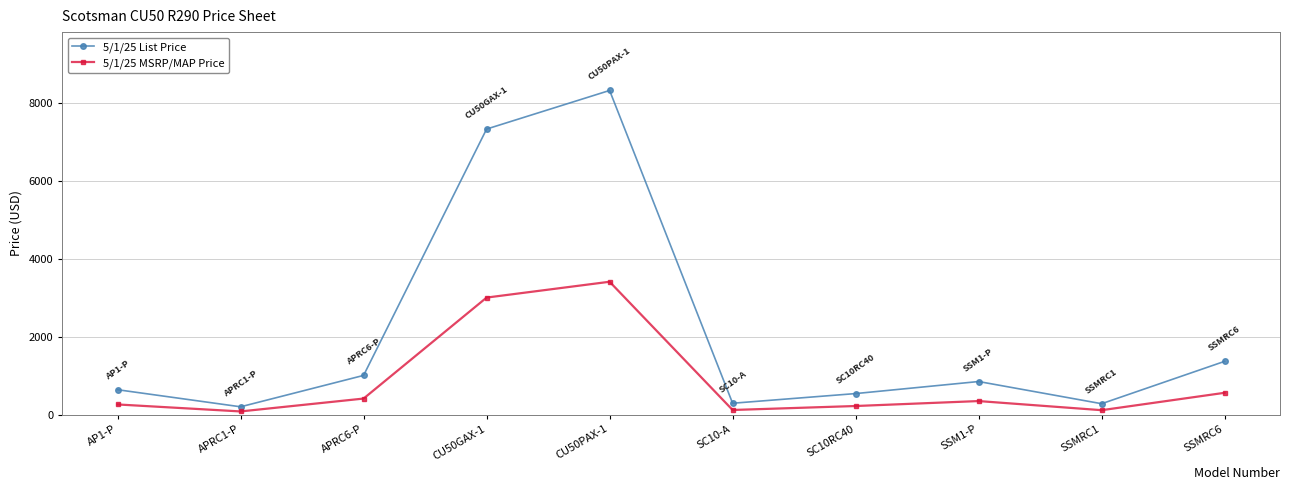

True or false: 5/1/25 MSRP/MAP Price and 5/1/25 List Price cross at least once.

False